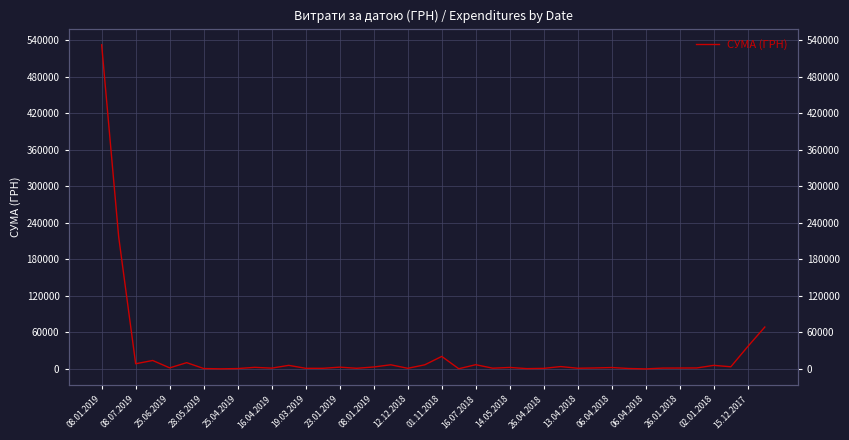

How many points are higher than both their immediate neighbors (excluding endpoints)?

12